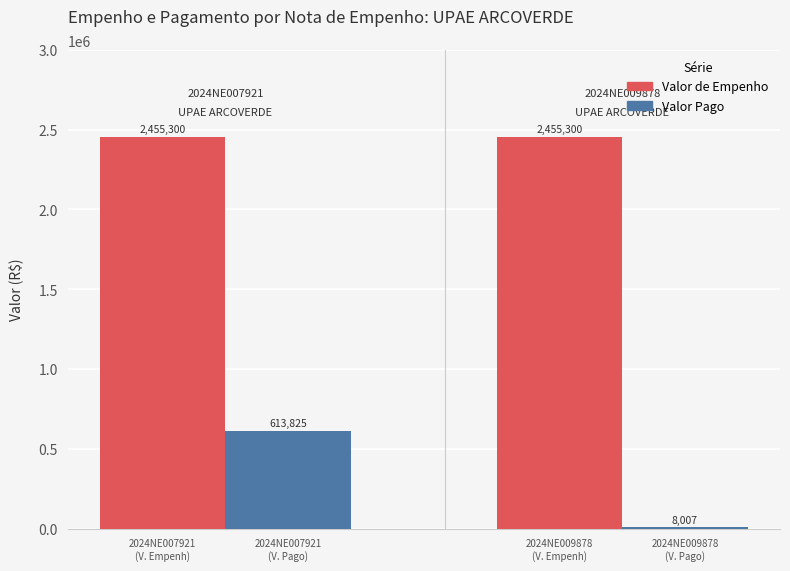

Is the value of Valor Pago at 2024NE007921
(V. Empenh) greater than the value of Valor de Empenho at 2024NE007921
(V. Empenh)?

No